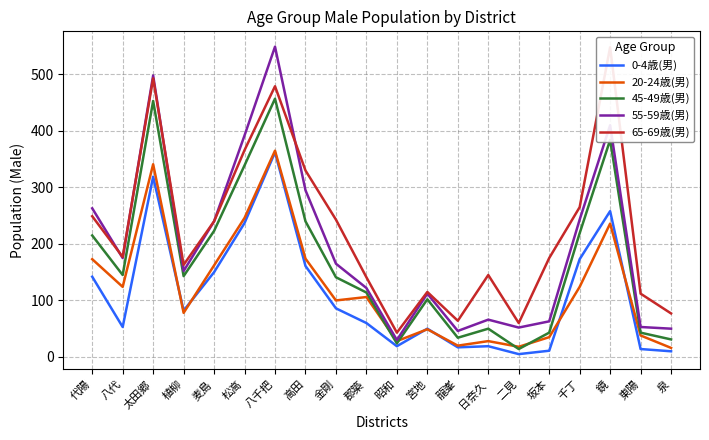

Between 代陽 and 金剛, which is larger?

代陽